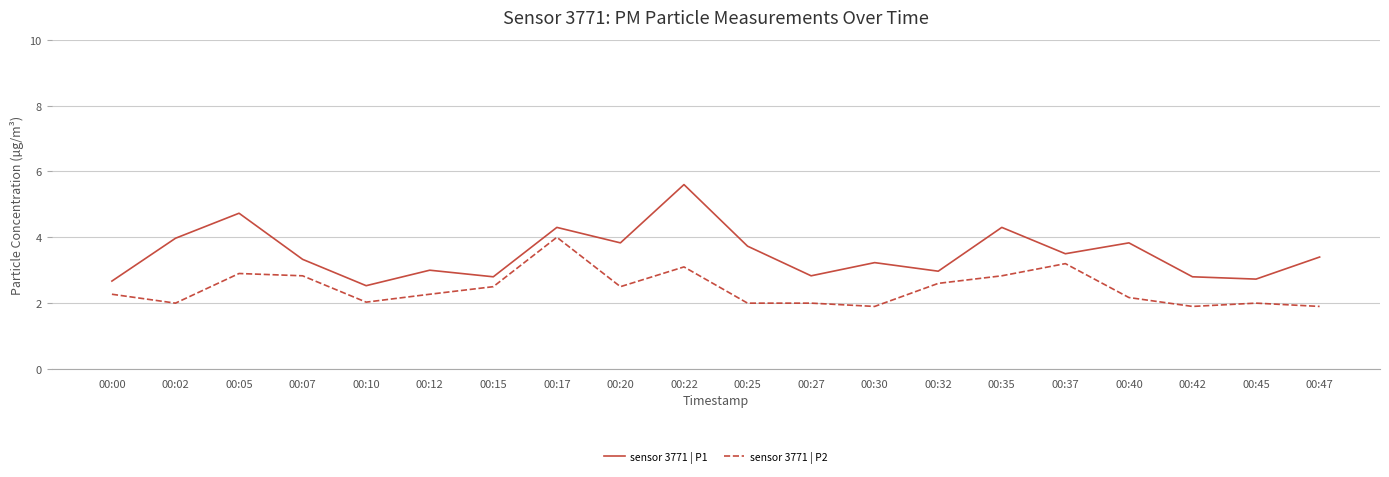

Rank the series by their maximum value, from lowest to highest.

sensor 3771 | P2, sensor 3771 | P1